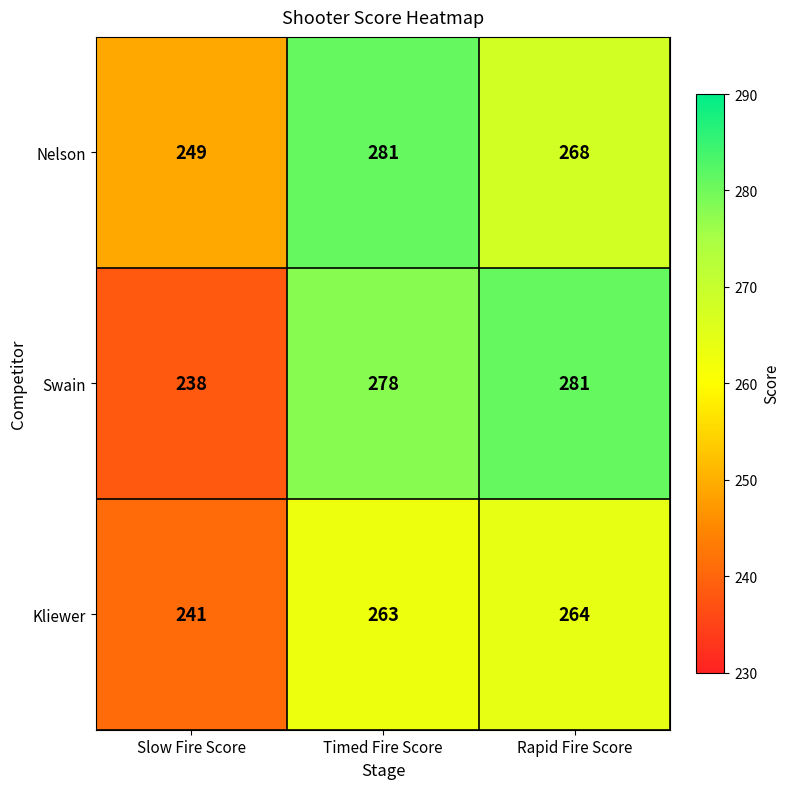

Reading right to left, transcribe all the data shown in this chart.

Nelson: Rapid Fire Score=268	Timed Fire Score=281	Slow Fire Score=249
Swain: Rapid Fire Score=281	Timed Fire Score=278	Slow Fire Score=238
Kliewer: Rapid Fire Score=264	Timed Fire Score=263	Slow Fire Score=241